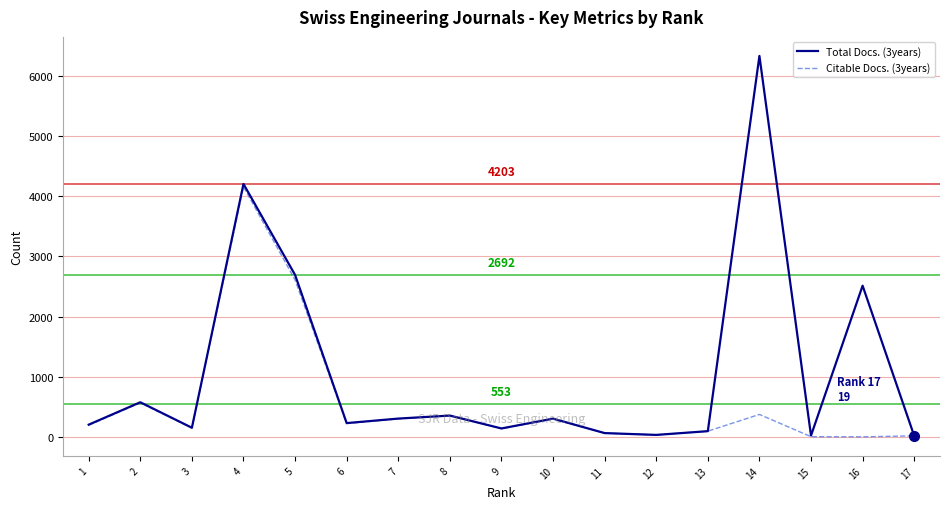

Which series has the largest range (max minus min)?

Total Docs. (3years)